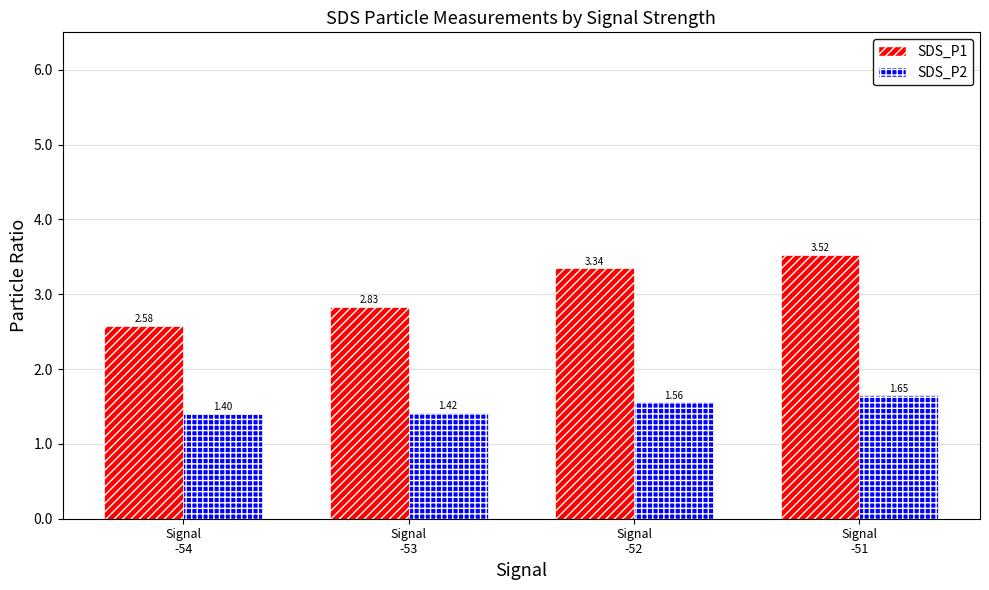

Does the chart contain any negative values?

No